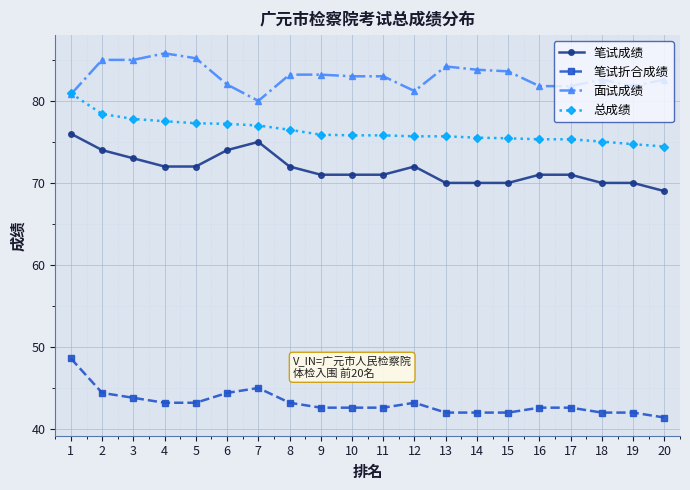

True or false: 笔试折合成绩 and 总成绩 cross at least once.

False